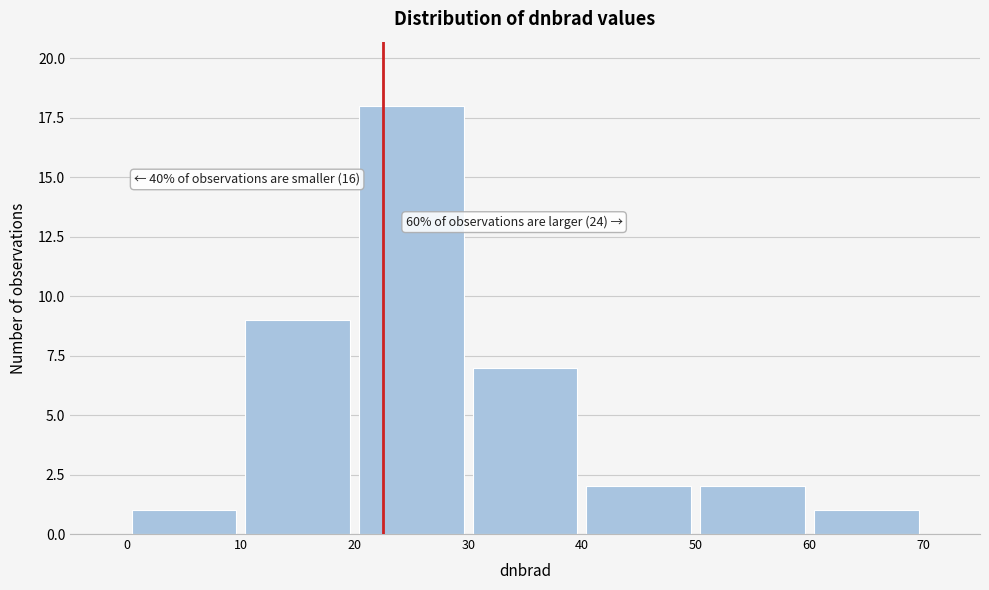

Over which range of the x-axis is the bar tallest?

20 to 30